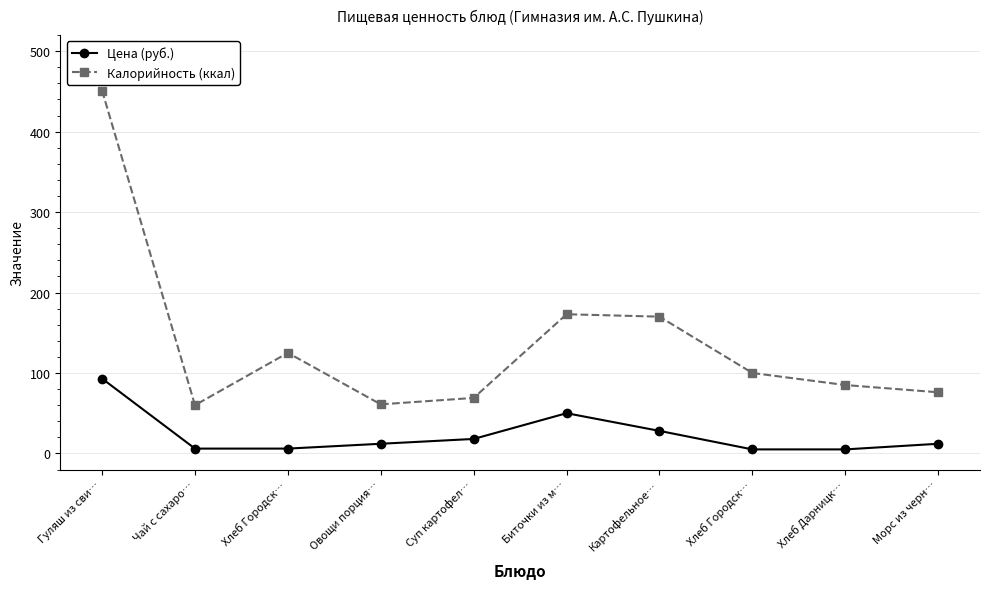

What are all the series names shown in the legend?

Цена (руб.), Калорийность (ккал)